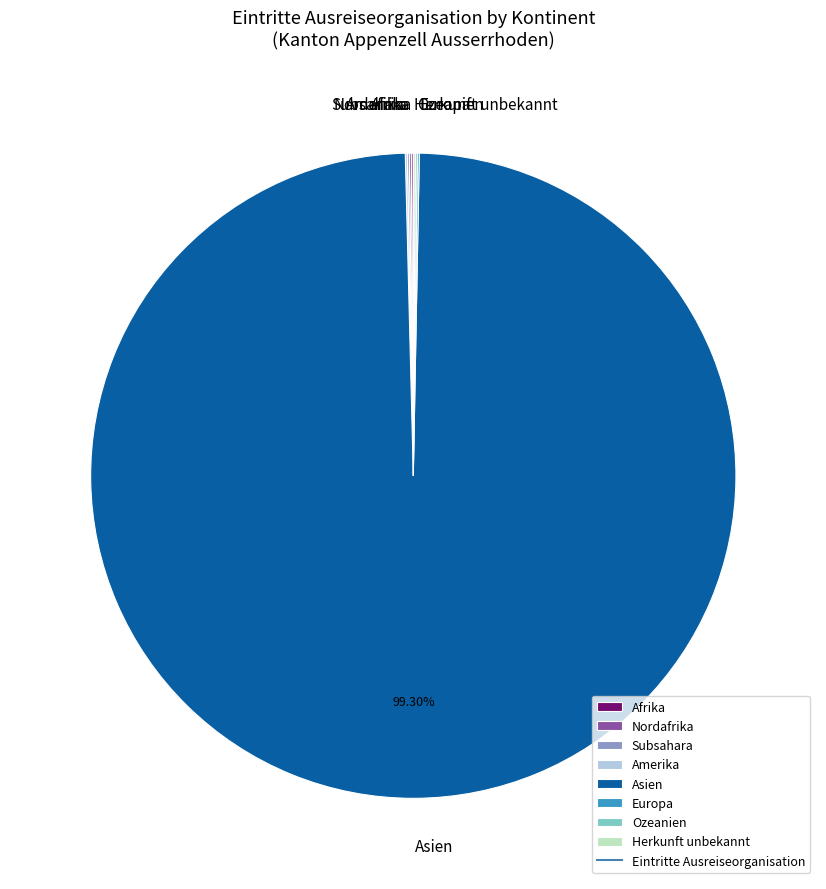

Does any single category account for the majority?

Yes